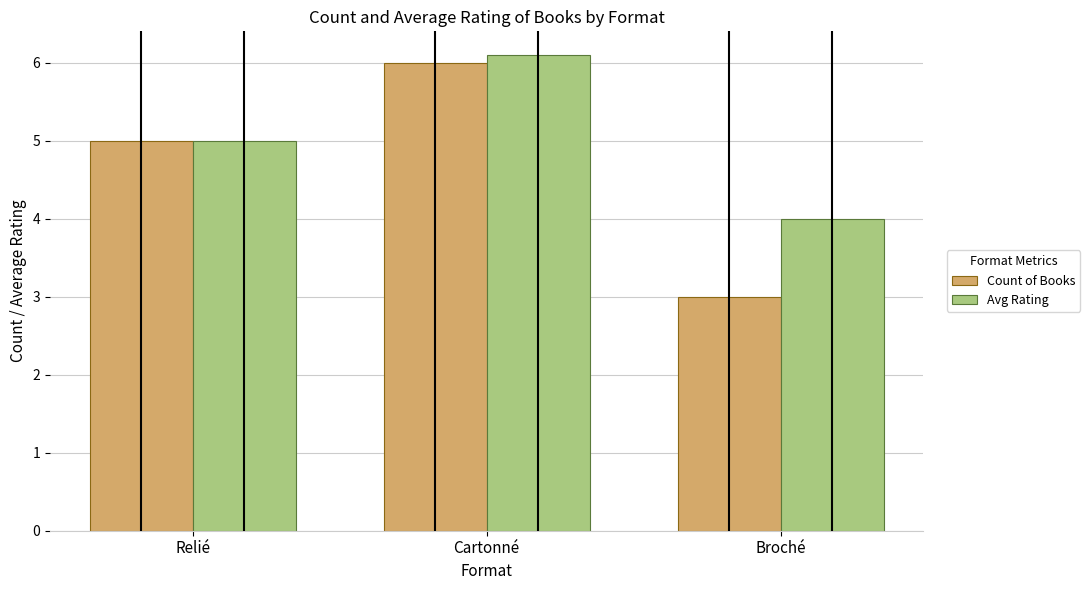

How many data points does each series have?

3